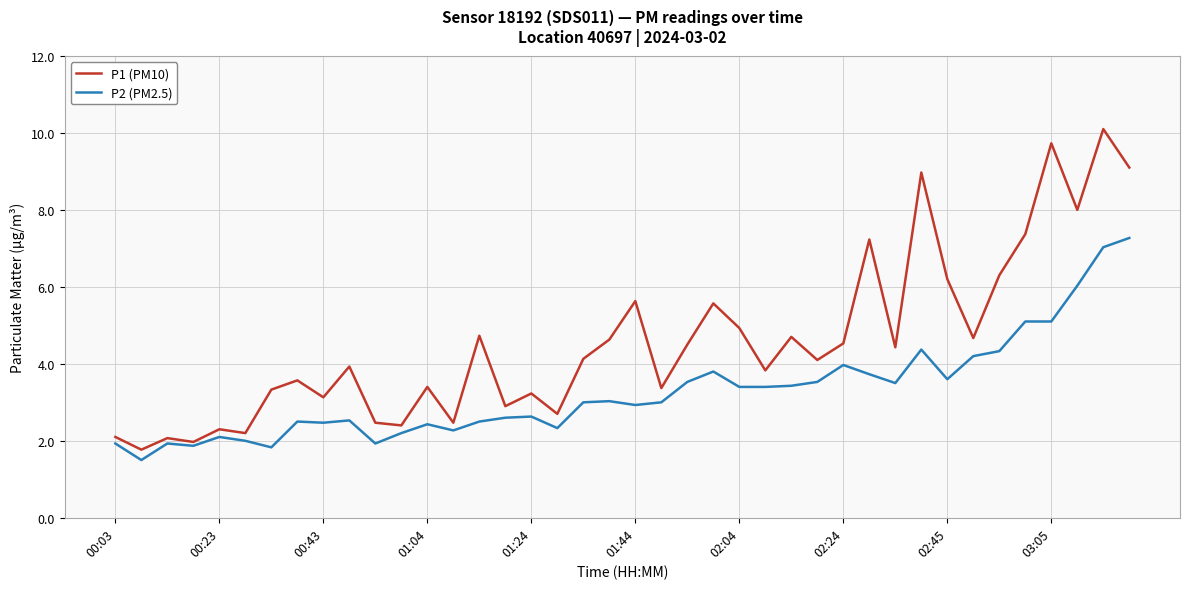

What is the difference between the second highest and second lowest values in the P2 (PM2.5) series?

5.2